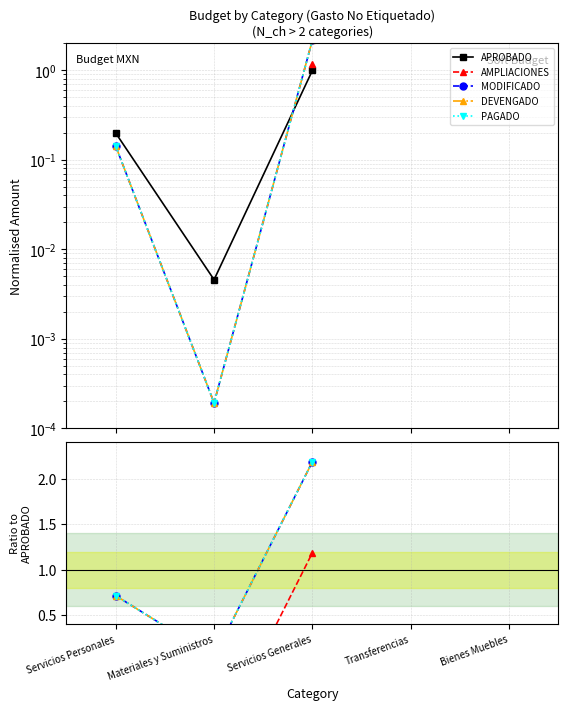

What are all the series names shown in the legend?

APROBADO, AMPLIACIONES, MODIFICADO, DEVENGADO, PAGADO